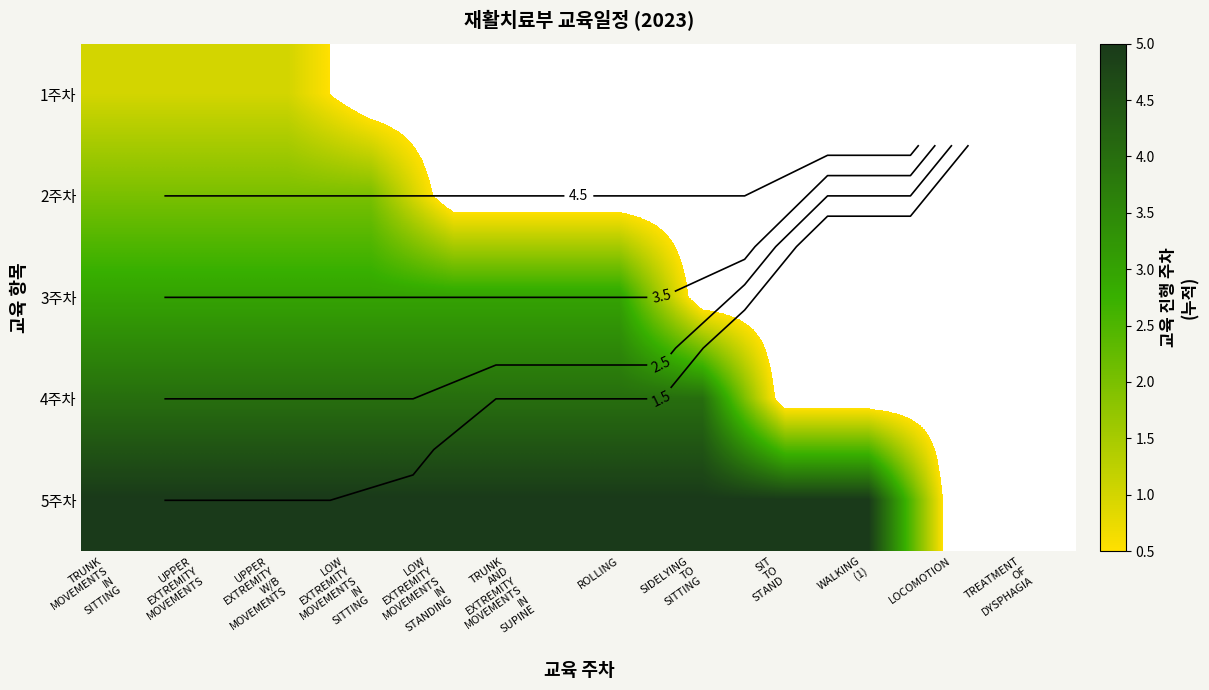

Rank the categories by 5주차 value from lowest to highest.

LOCOMOTION, TREATMENT OF DYSPHAGIA, TRUNK MOVEMENTS IN SITTING, UPPER EXTREMITY MOVEMENTS, UPPER EXTREMITY W/B MOVEMENTS, LOW EXTREMITY MOVEMENTS IN SITTING, LOW EXTREMITY MOVEMENTS IN STANDING, TRUNK AND EXTREMITY MOVEMENTS IN SUPINE, ROLLING, SIDELYING TO SITTING, SIT TO STAND, WALKING (1)